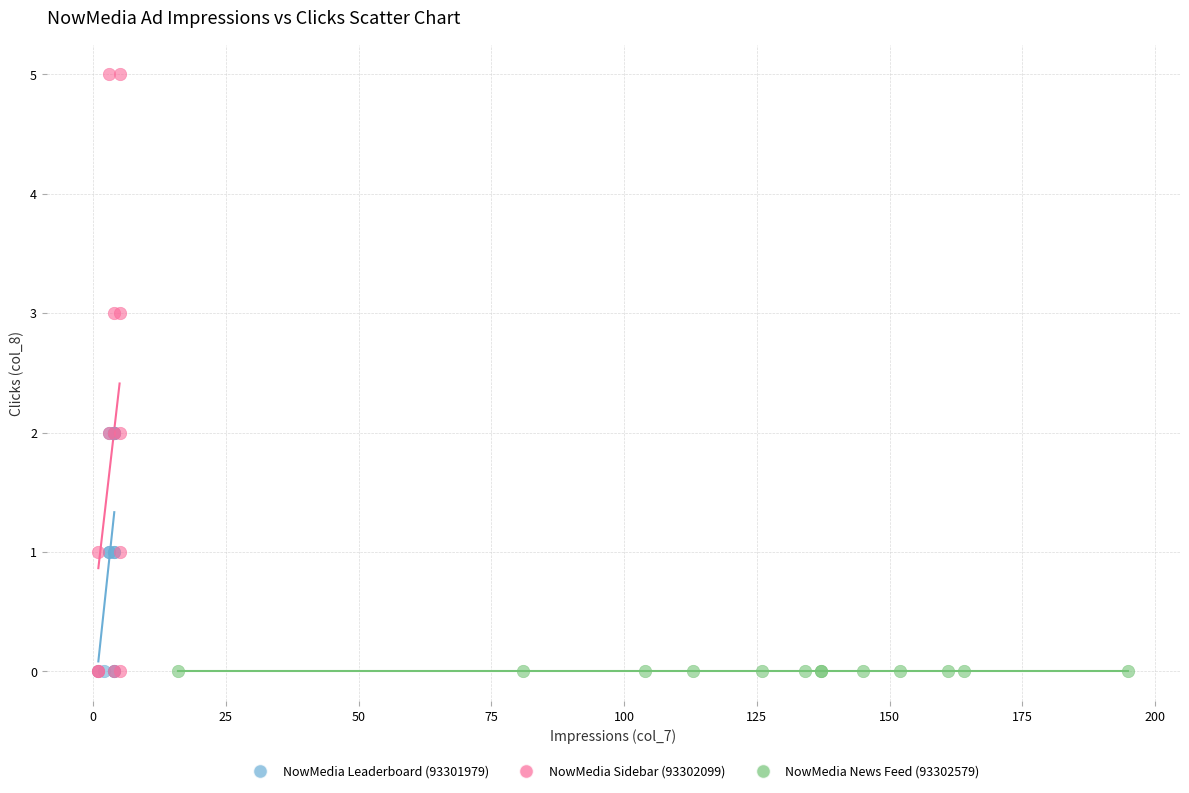

Which series contains the highest Y value?

NowMedia Sidebar (93302099)